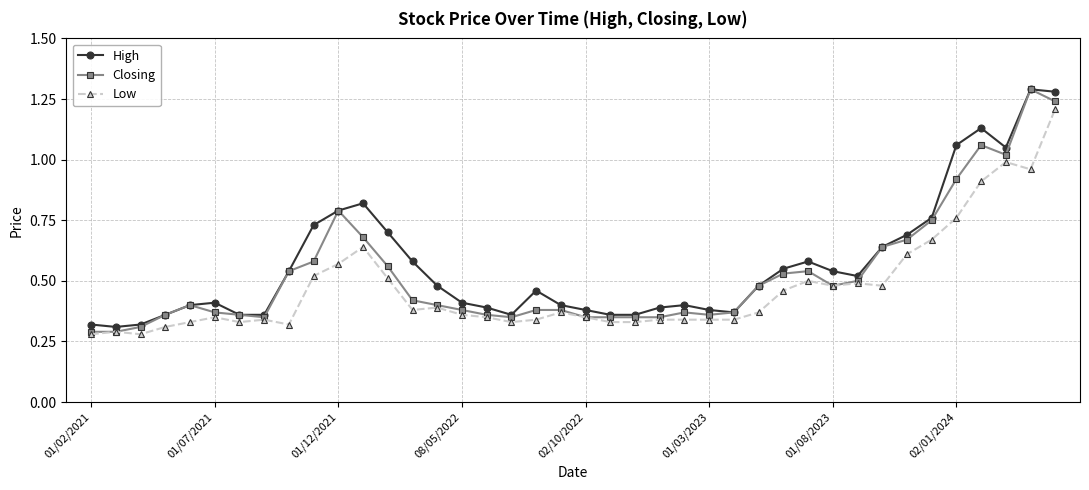

True or false: Low has more than 0 interior local peaks.

True